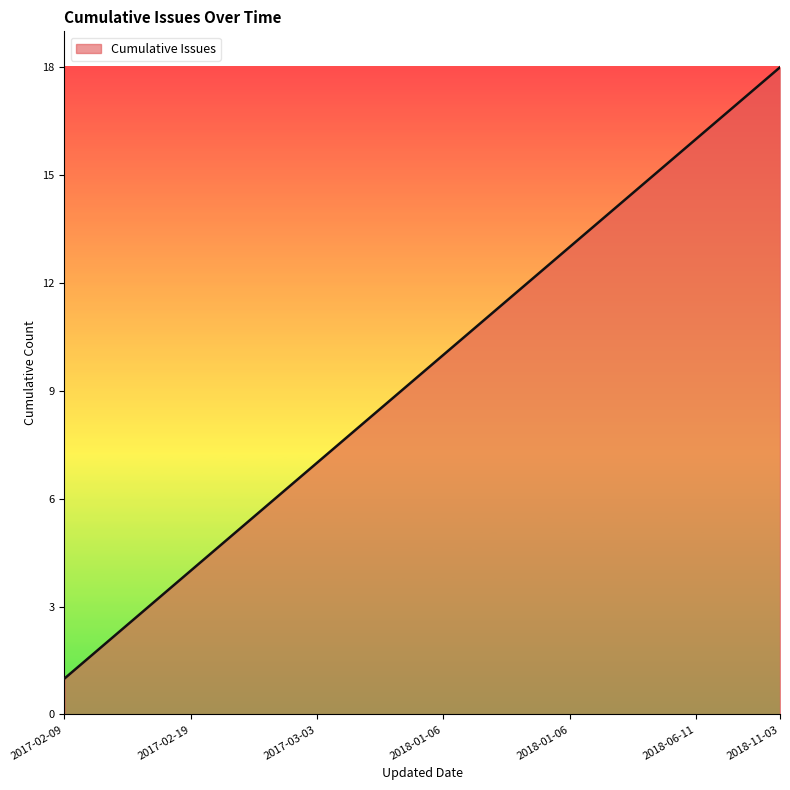

What is the maximum value shown in the chart?

18